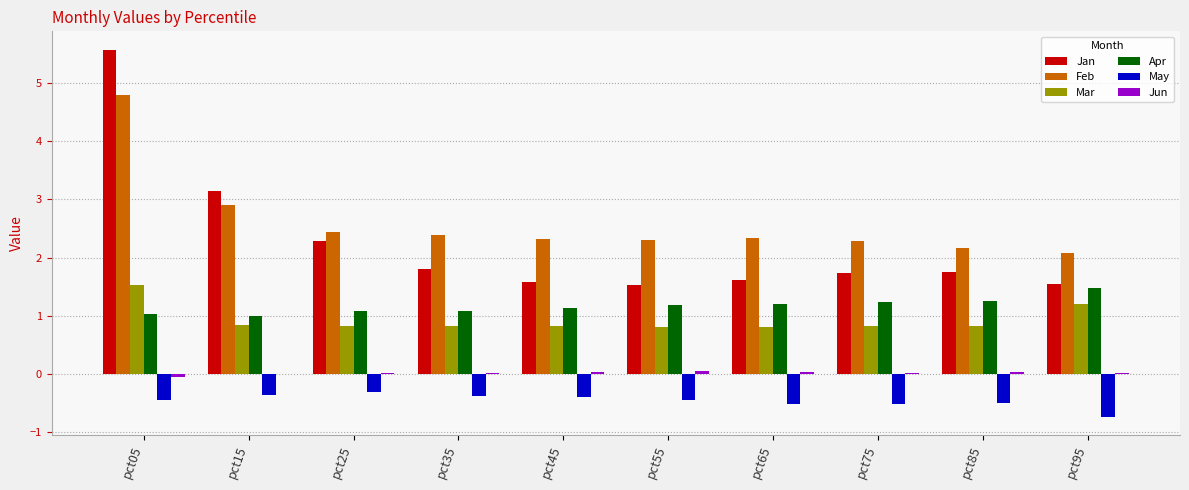

What is the sum of all Apr values?

11.6